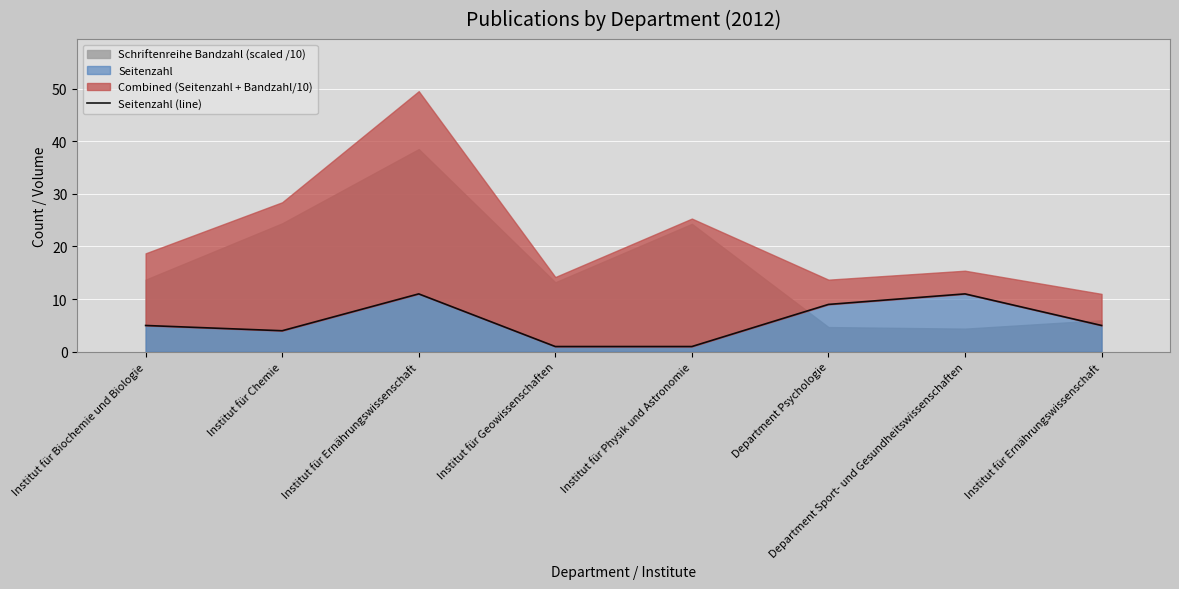

What is the approximate value at Institut für Ernährungswissenschaft, to the nearest 5?

10